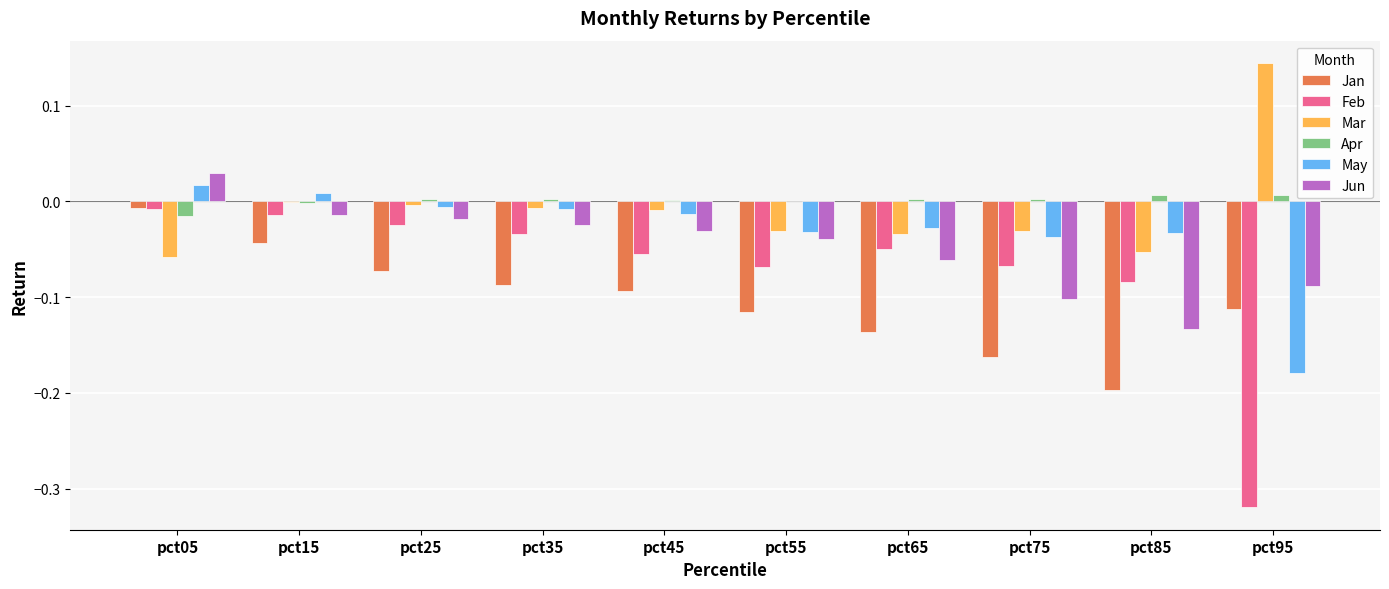

Which series changed the most between pct25 and pct95?

Feb